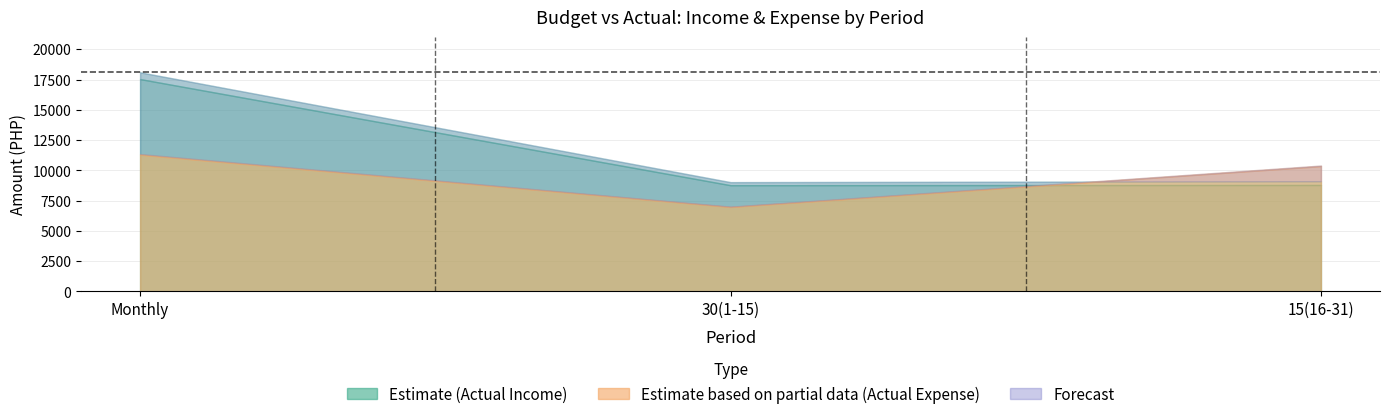

Which category has the highest value across all series?

Monthly